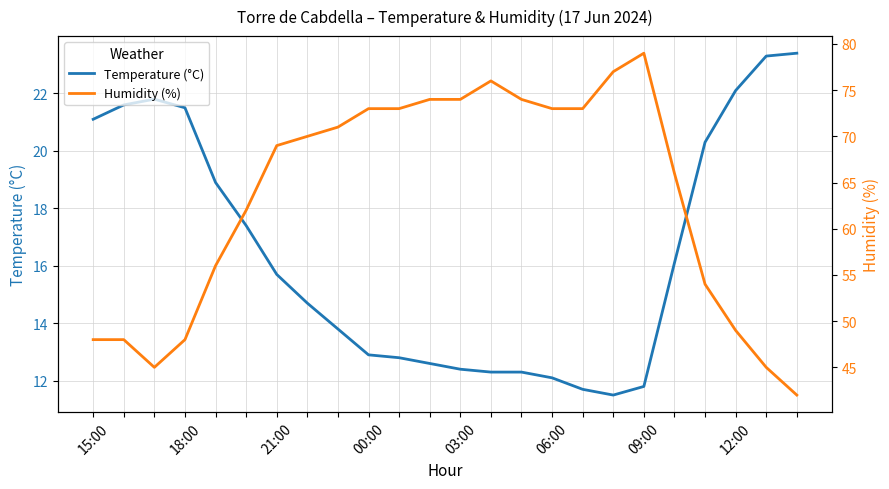

At how many categories does at least one series exceed 57?

15